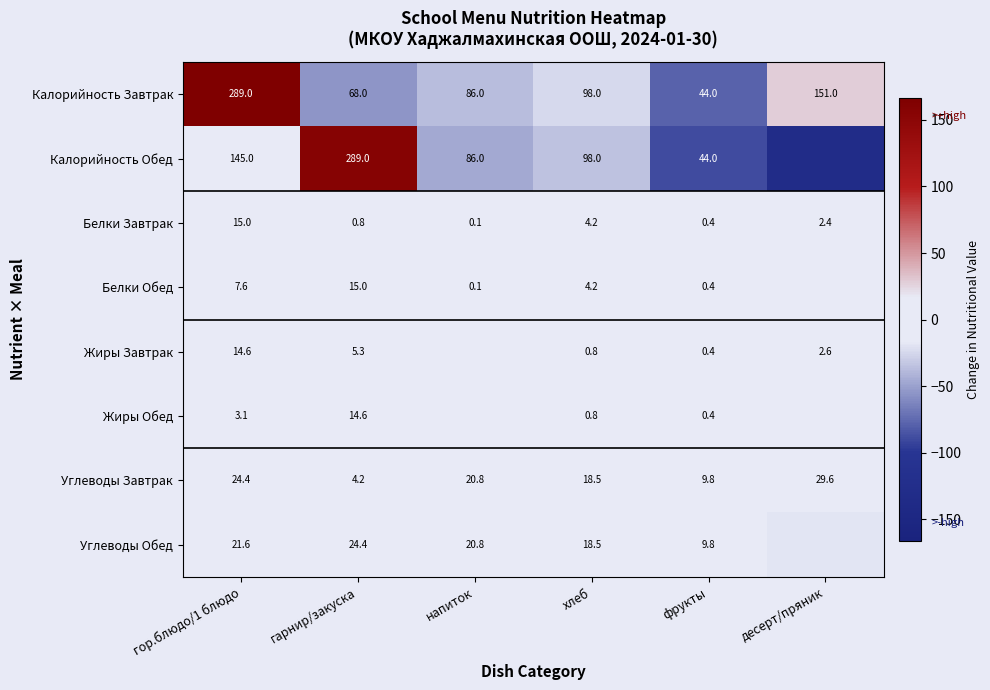

Is the value of Калорийность Обед at хлеб greater than the value of Белки Обед at фрукты?

Yes